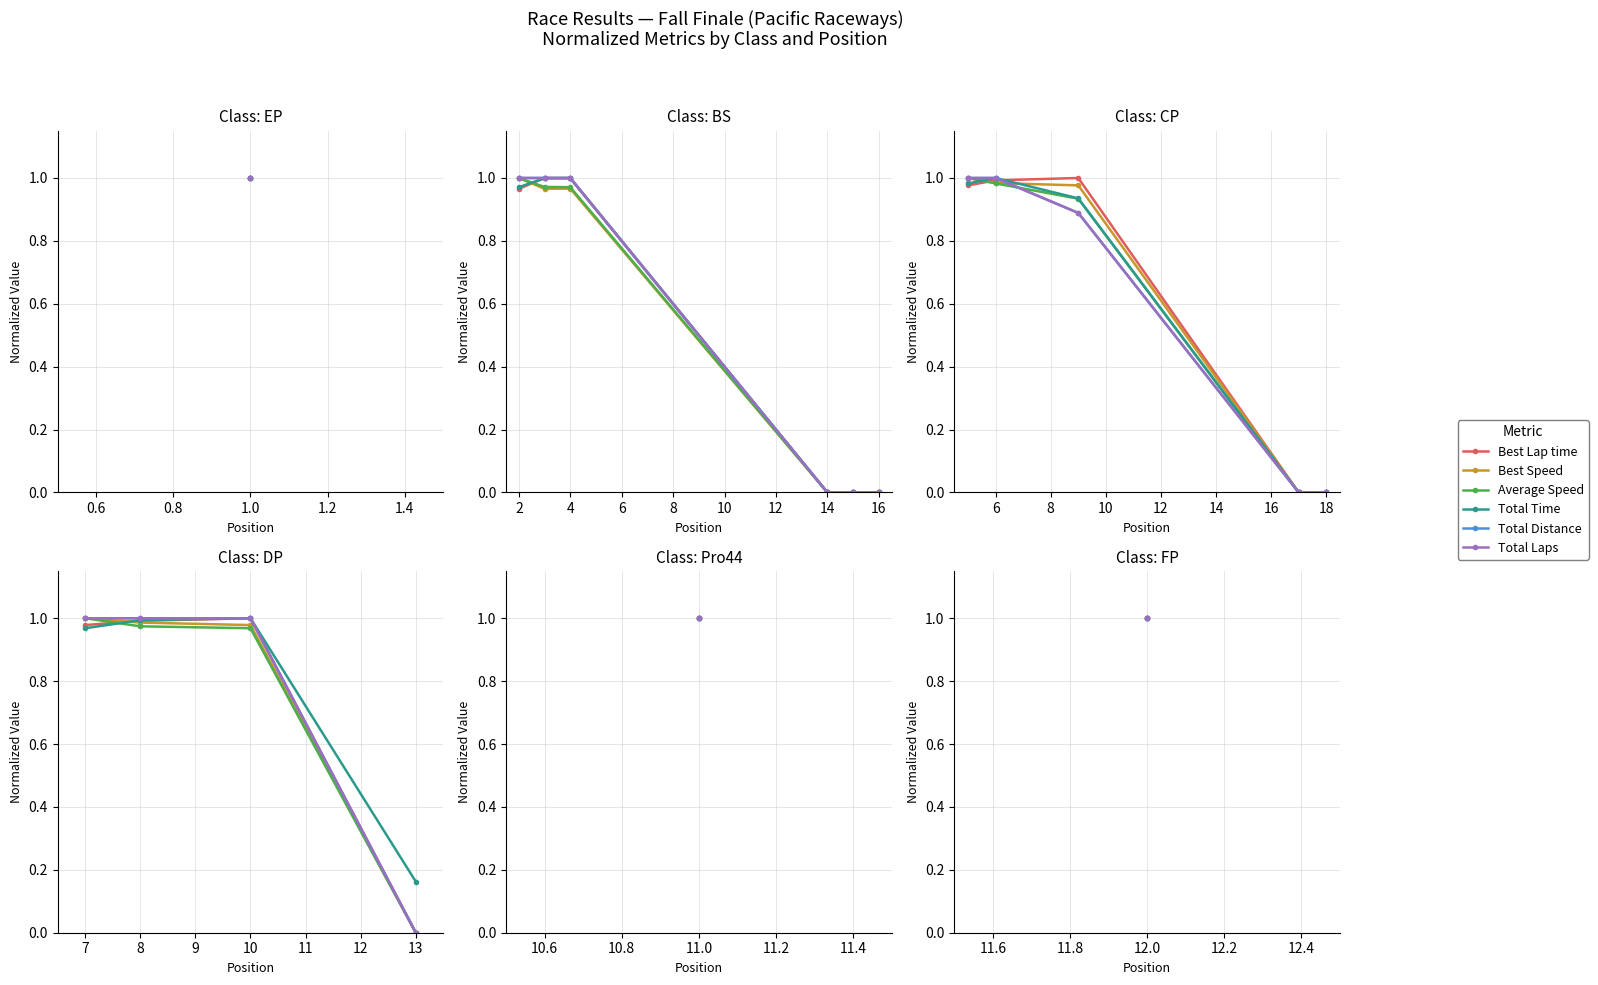

What position from the right is 0.6?

3